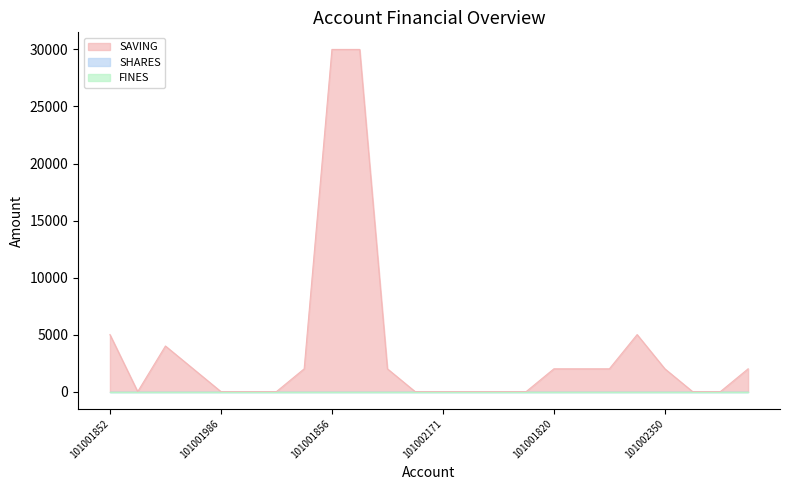

Reading left to right, what are all the values shown in this chart?

SAVING: 5000	0	4000	2000	0	0	0	2000	30000	30000	2000	0	0	0	0	0	2000	2000	2000	5000	2000	0	0	2000
SHARES: 0	0	0	0	0	0	0	0	0	0	0	0	0	0	0	0	0	0	0	0	0	0	0	0
FINES: 0	0	0	0	0	0	0	0	0	0	0	0	0	0	0	0	0	0	0	0	0	0	0	0